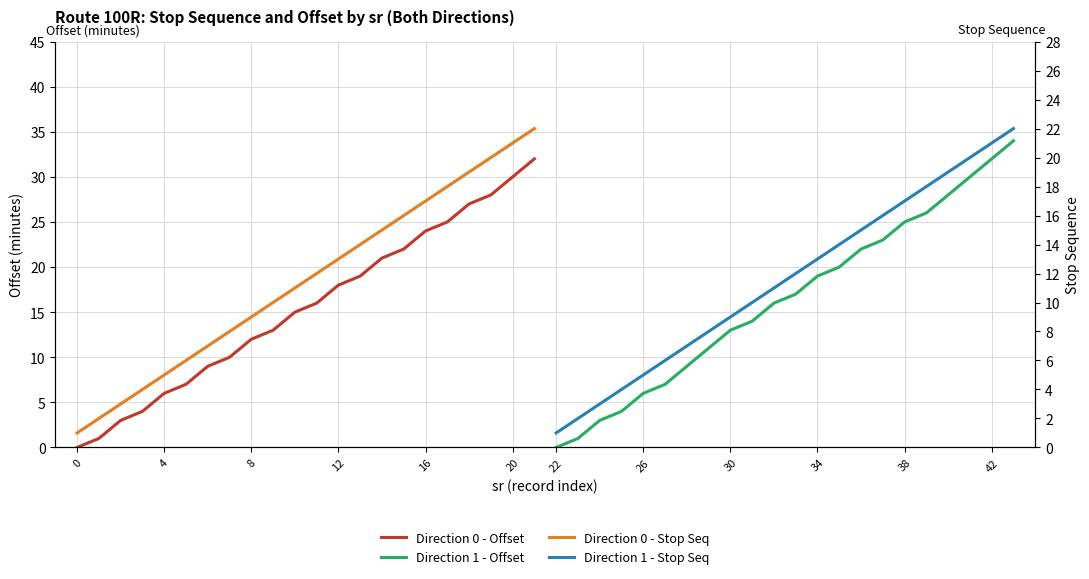

Reading left to right, transcribe all the data shown in this chart.

Direction 0 - Offset: 0	1	3	4	6	7	9	10	12	13	15	16	18	19	21	22	24	25	27	28	30	32
Direction 1 - Offset: 0	1	3	4	6	7	9	11	13	14	16	17	19	20	22	23	25	26	28	30	32	34
Direction 0 - Stop Seq: 1	2	3	4	5	6	7	8	9	10	11	12	13	14	15	16	17	18	19	20	21	22
Direction 1 - Stop Seq: 1	2	3	4	5	6	7	8	9	10	11	12	13	14	15	16	17	18	19	20	21	22